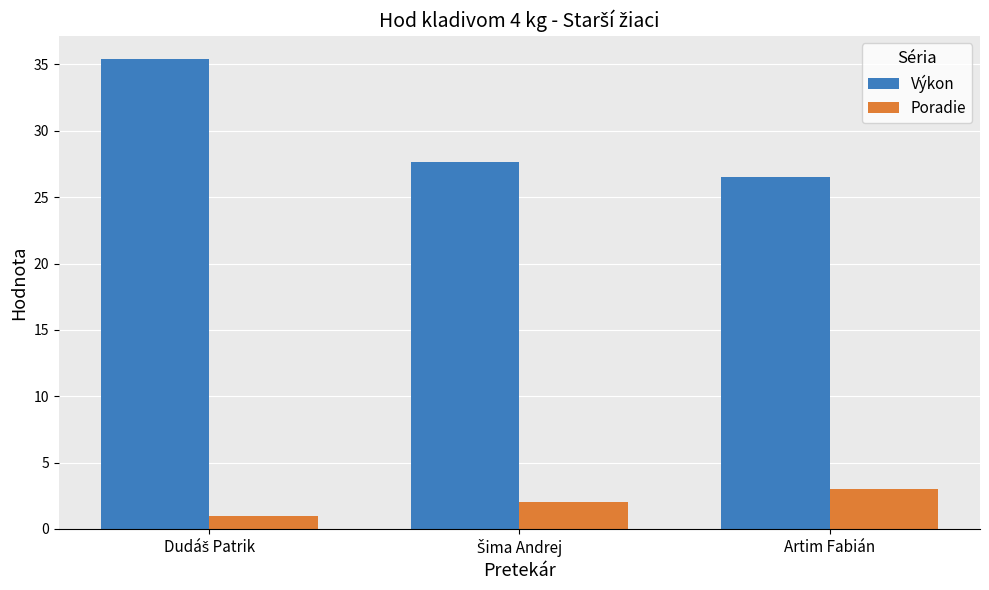

Which series has the largest range (max minus min)?

Výkon